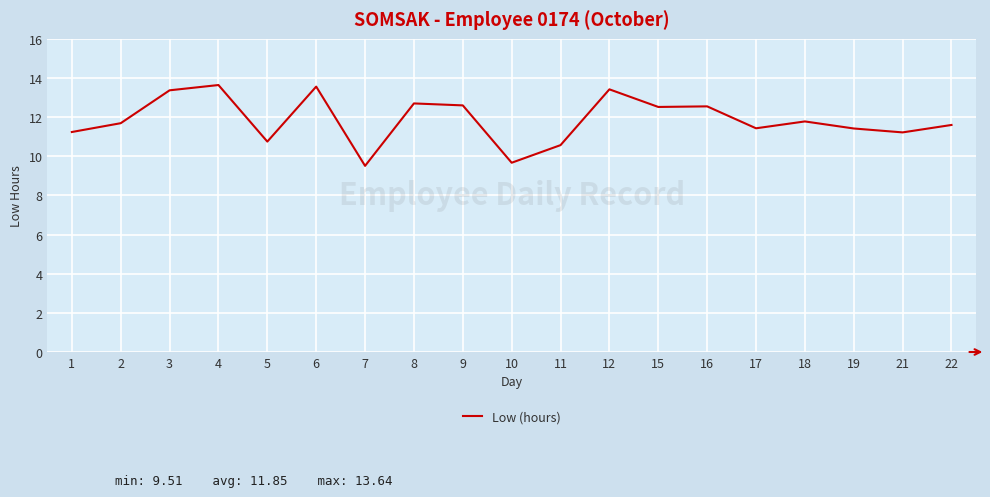

The chart shows a value of 9.5 at 7. True or false?

True